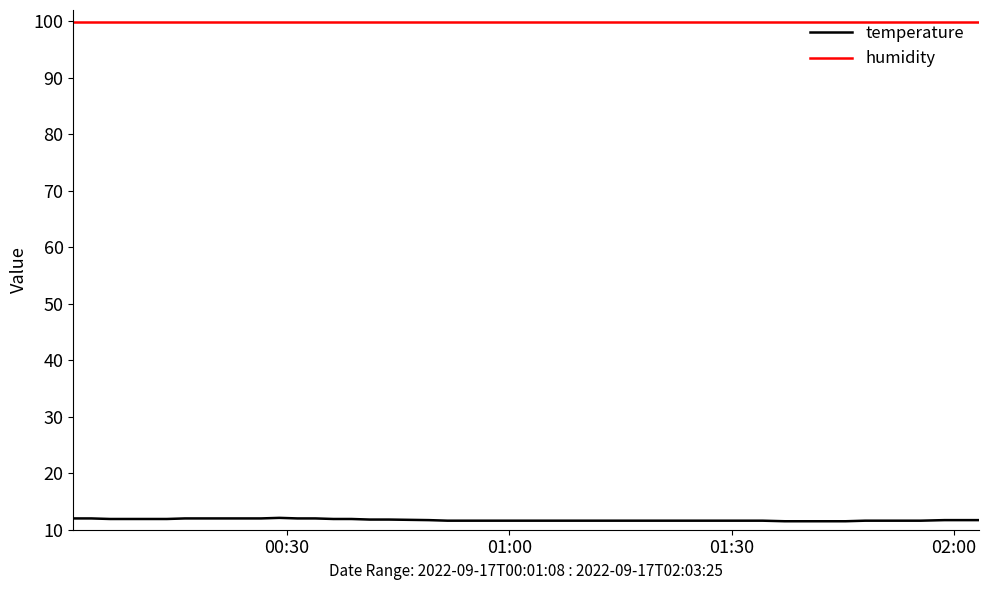

Does the chart display data point markers on the line(s)?

No